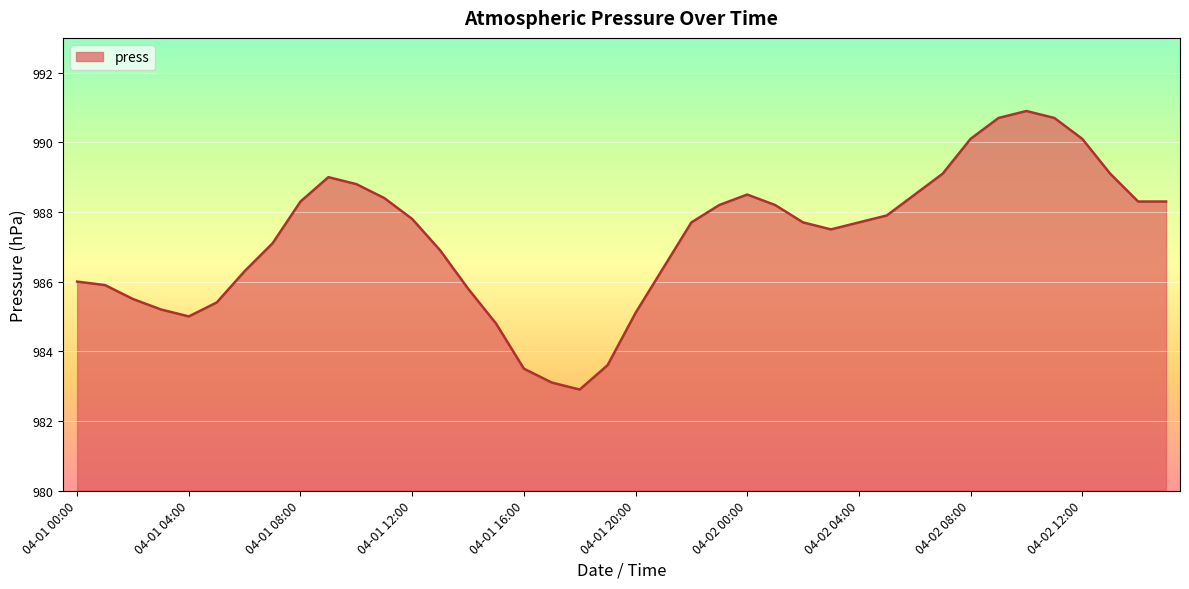

What is the difference between the maximum and minimum values?

8.0